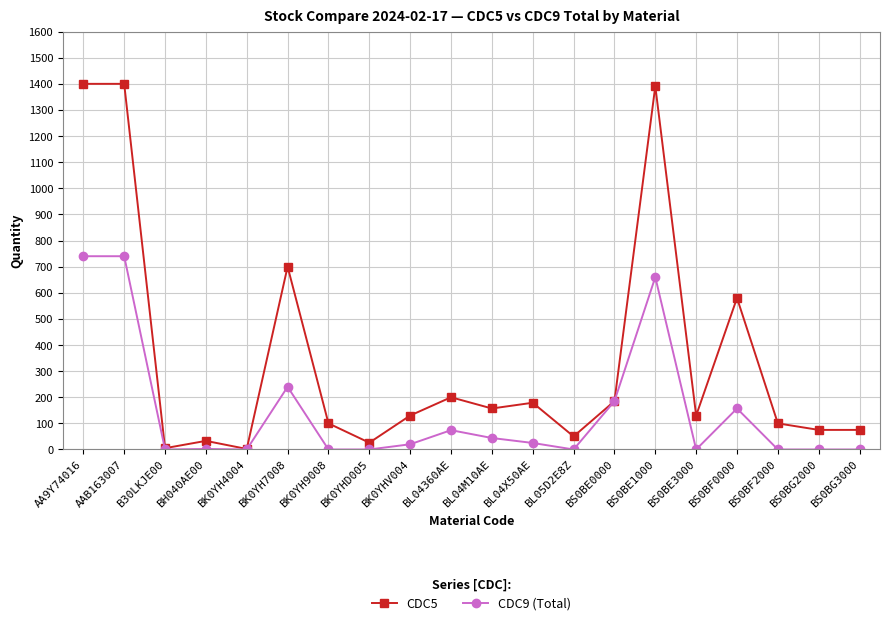

True or false: CDC9 (Total) has more than 1 interior local peaks.

True